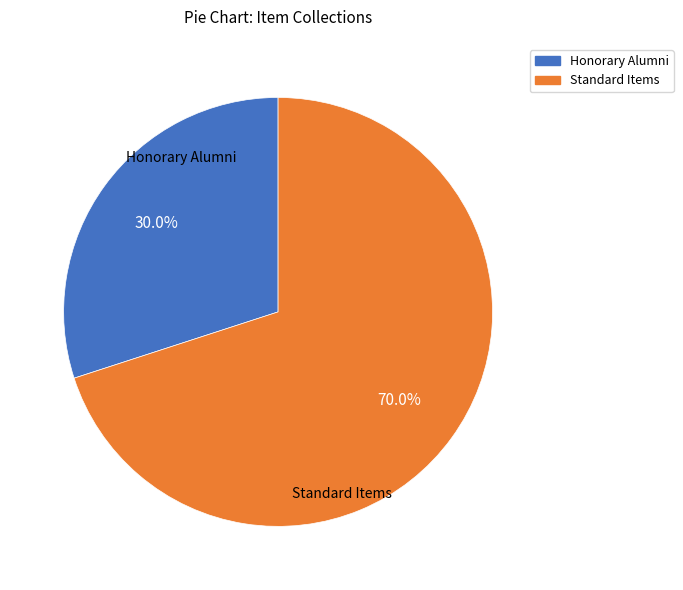

Does any single category account for the majority?

Yes